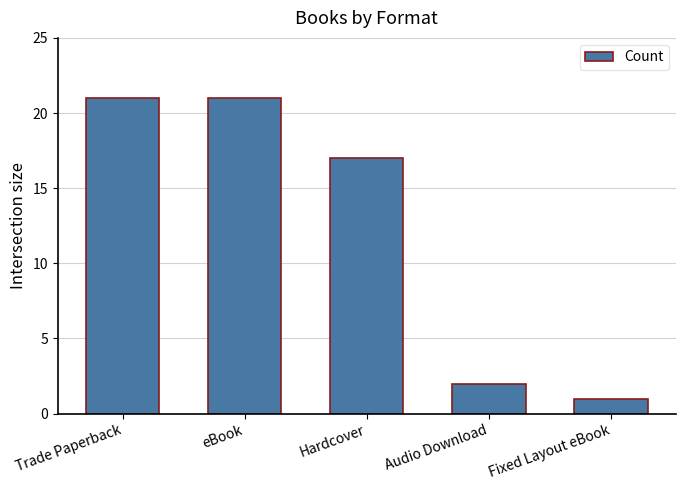

Reading left to right, transcribe all the data shown in this chart.

Trade Paperback=21	eBook=21	Hardcover=17	Audio Download=2	Fixed Layout eBook=1